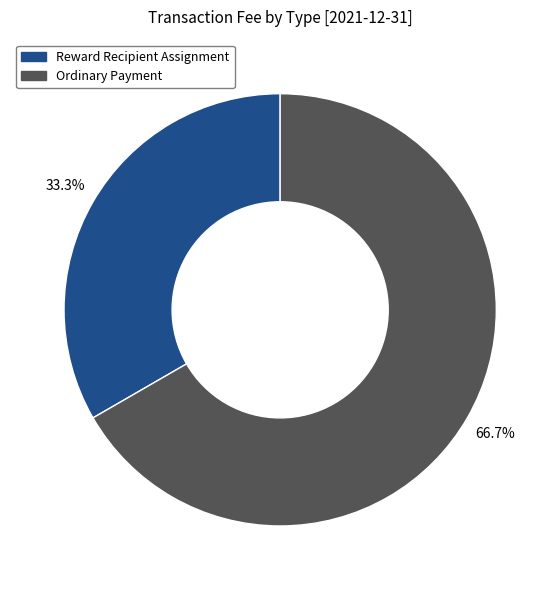

To the nearest percent, what portion does Reward Recipient Assignment represent?

33%